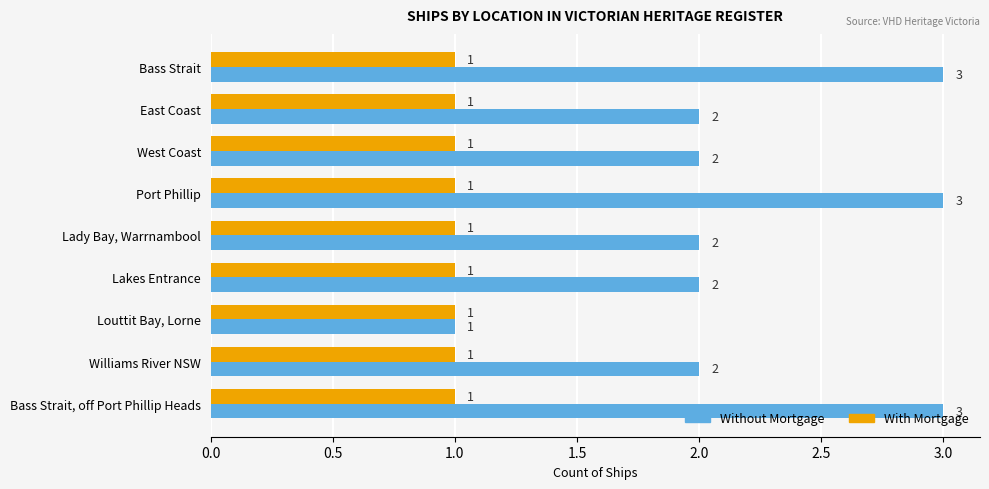

Rank the series by their average value, from lowest to highest.

With Mortgage, Without Mortgage